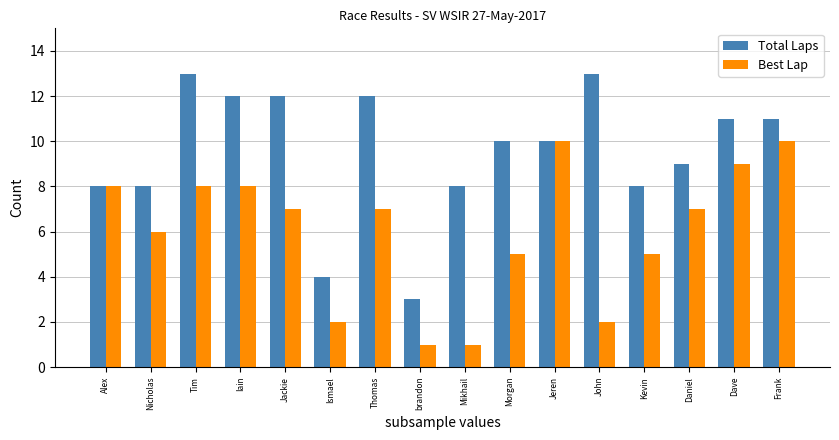

How many data points does each series have?

16